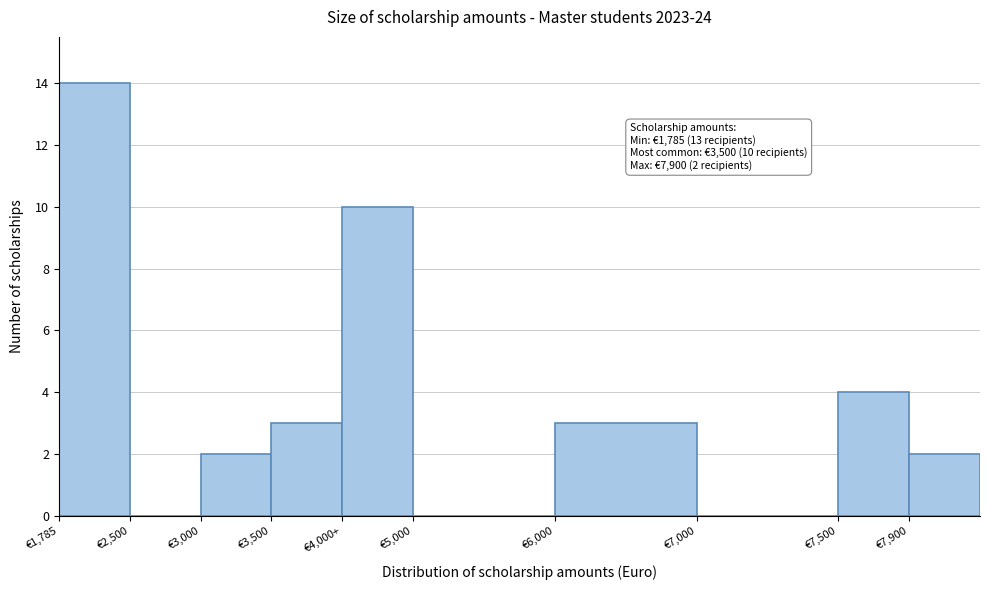

Reading left to right, what are all the values shown in this chart?

€1,785=14	€2,500=0	€3,000=2	€3,500=3	€4,000+=10	€5,000=0	€6,000=3	€7,000=0	€7,500=4	€7,900=2